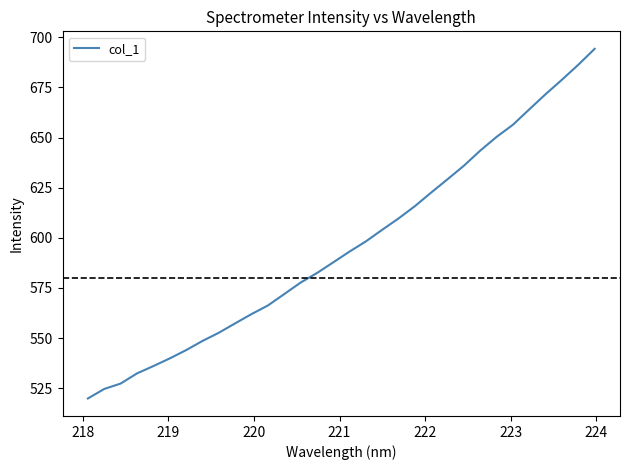

What is the difference between the maximum and minimum values?

174.4